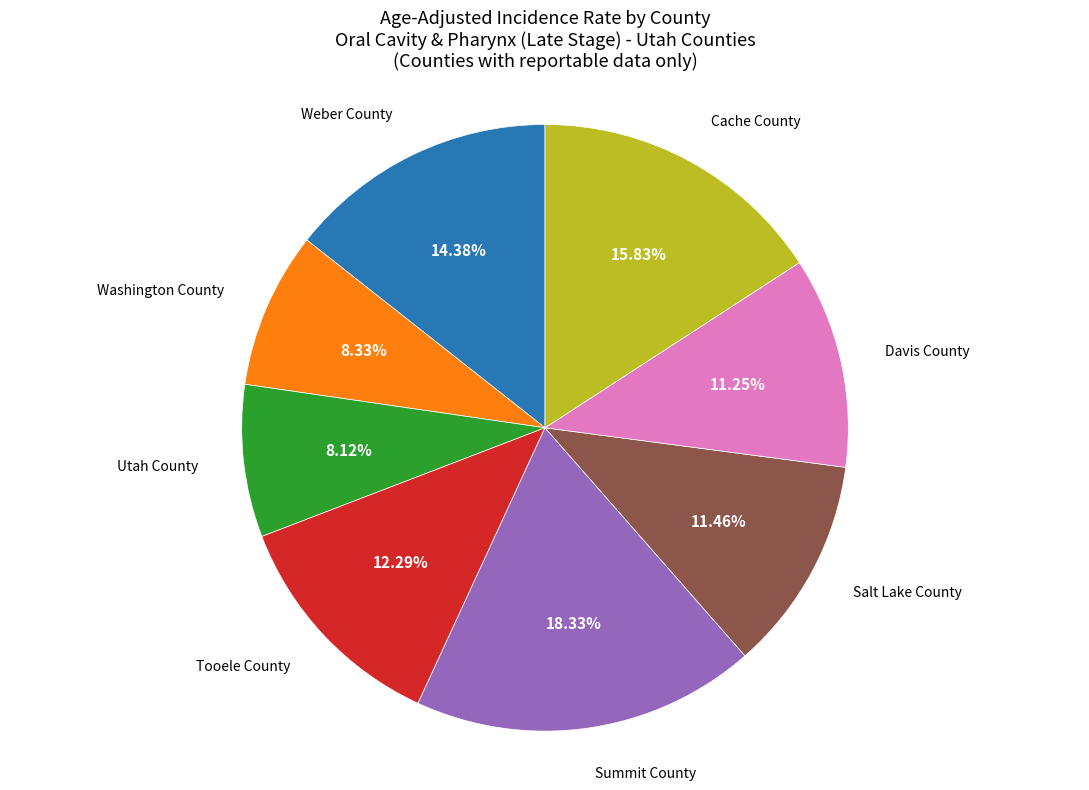

What percentage is the Washington County slice, to the nearest percent?

8%